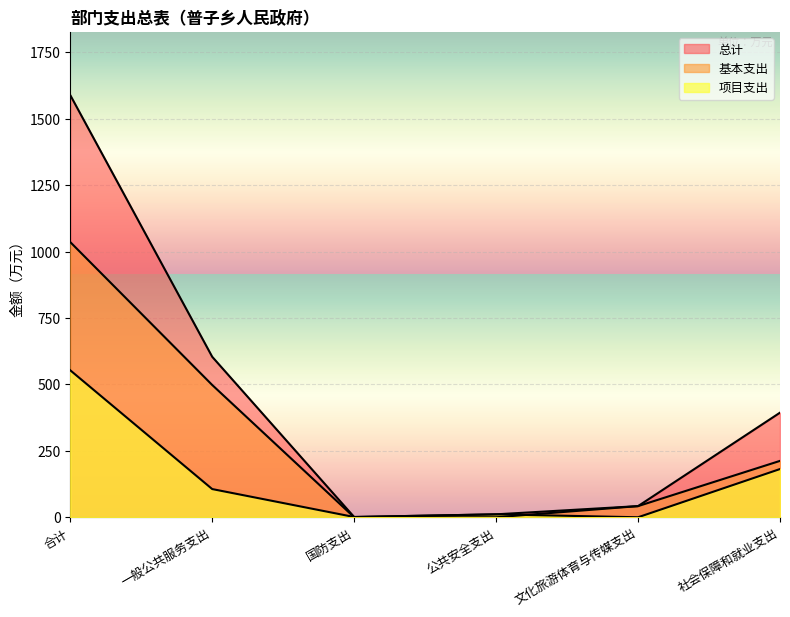

Between 合计 and 国防支出, which series saw the biggest shift?

总计